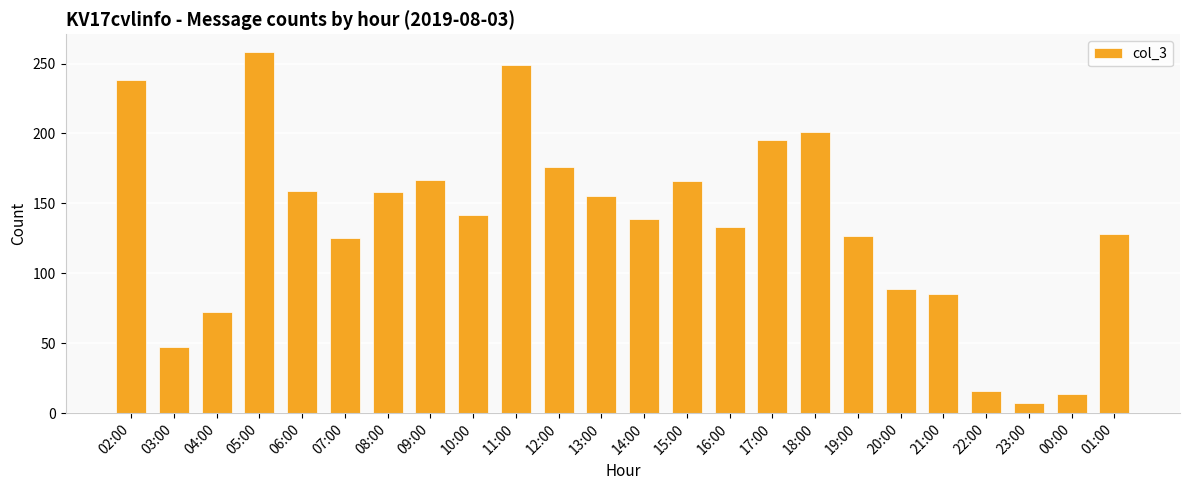

Which has a higher value, 17:00 or 16:00?

17:00